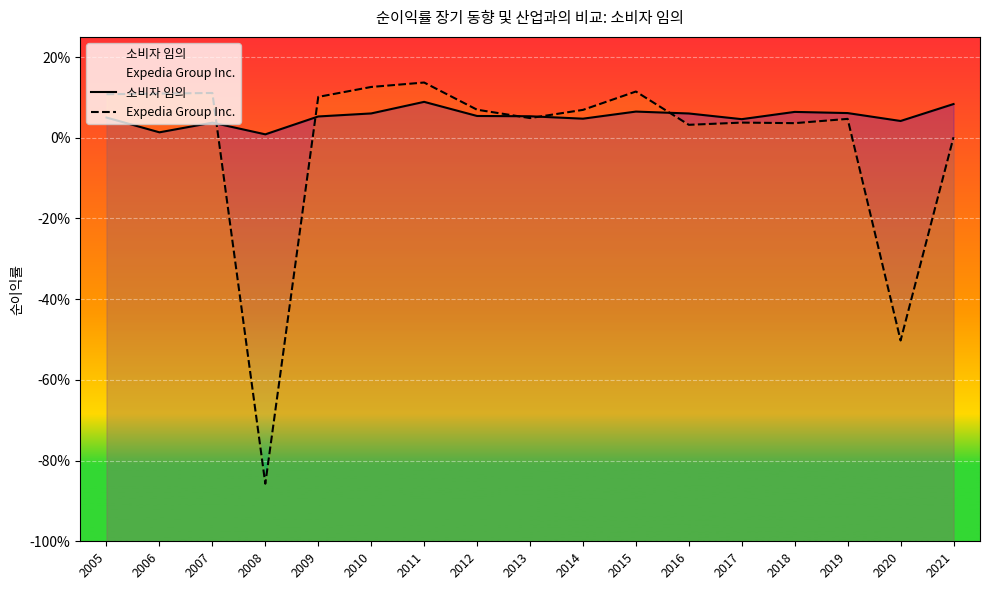

After their last crossing, which series has the higher values: 소비자 임의 or Expedia Group Inc.?

소비자 임의